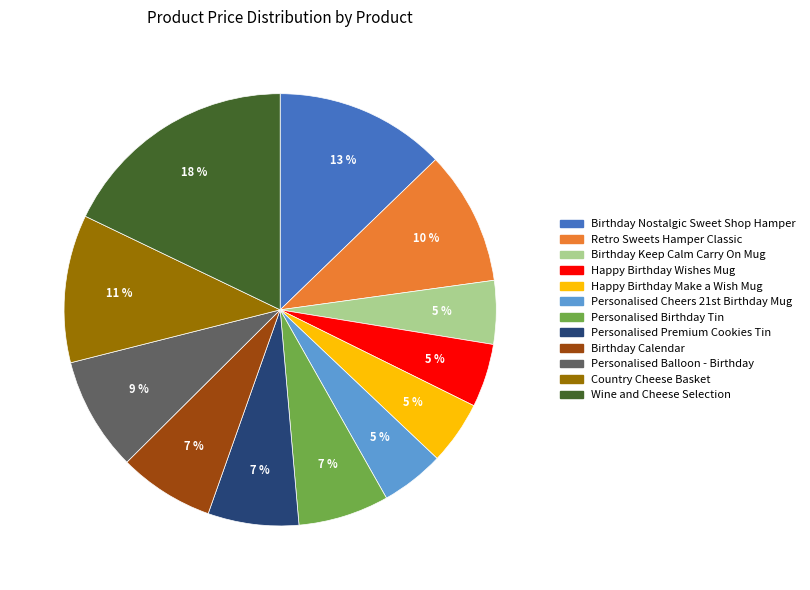

How many slices are in this pie chart?

12